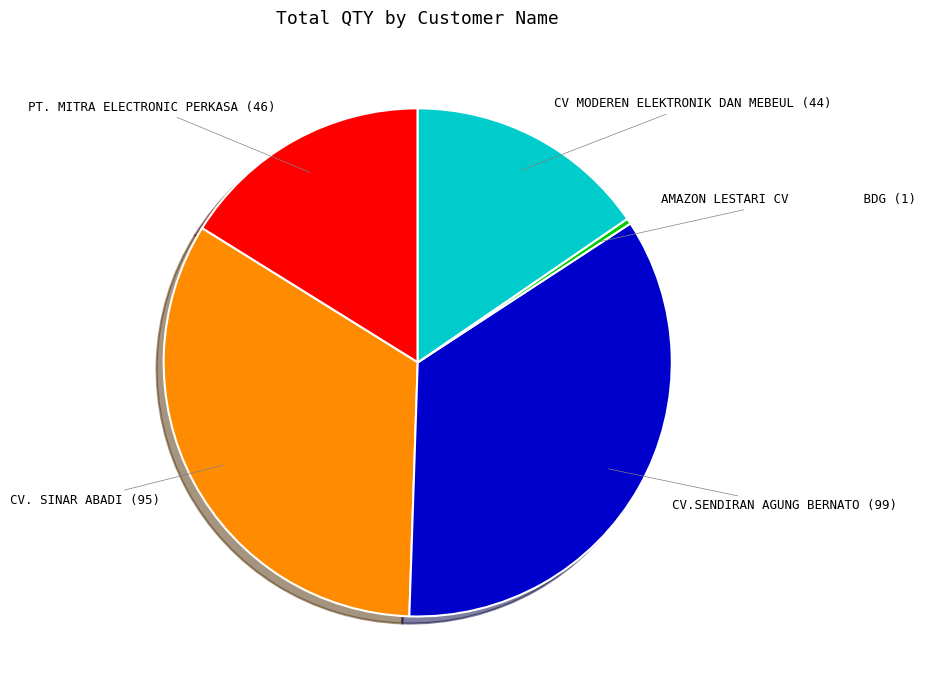

Which slice is the largest?

CV.SENDIRAN AGUNG BERNATO